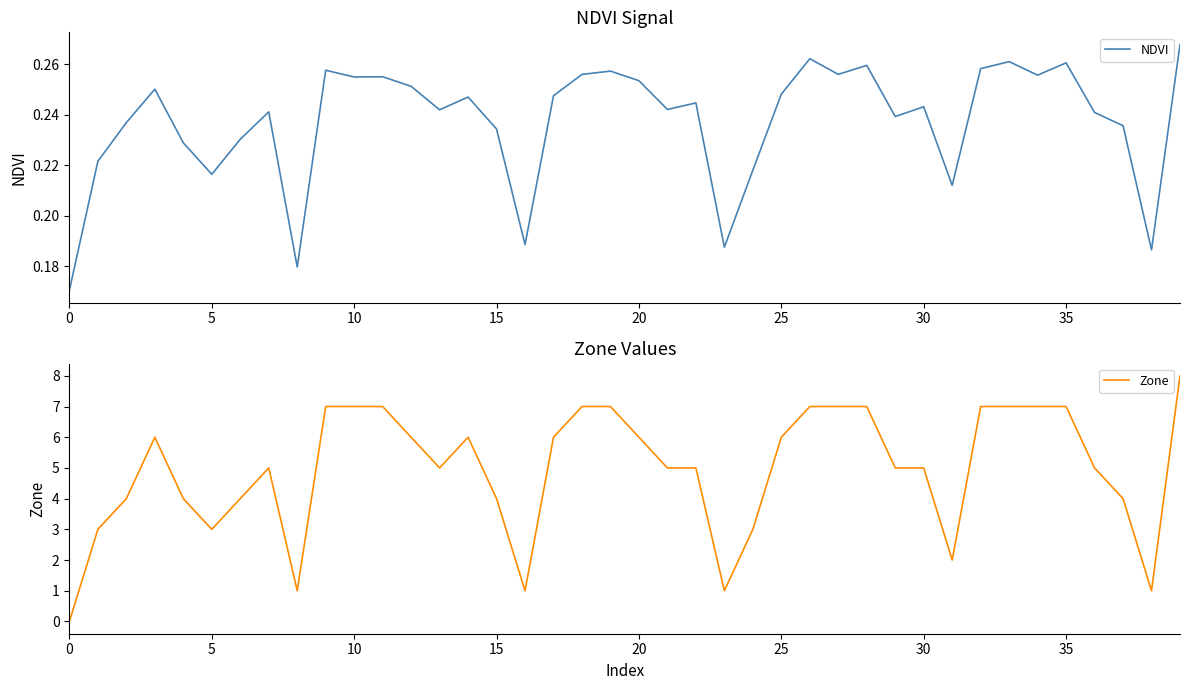

Which series has the largest range (max minus min)?

Zone